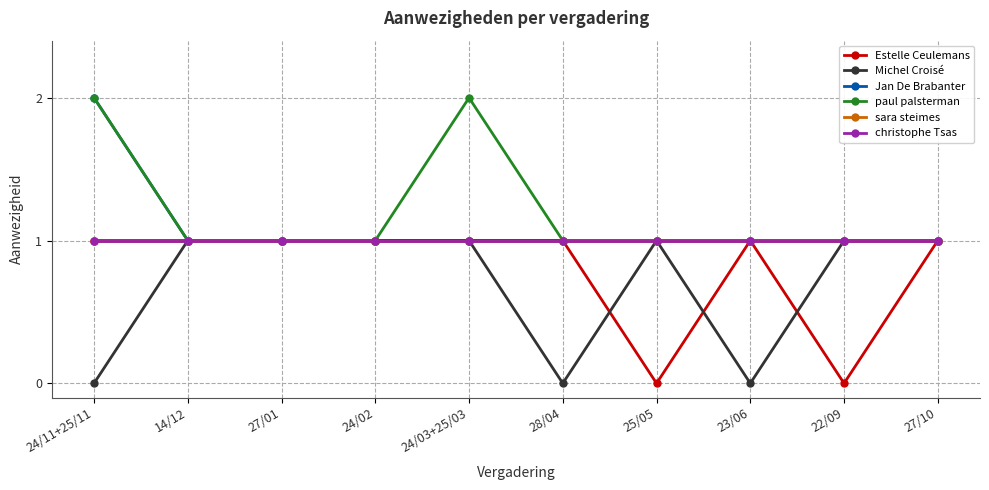

Is this an area chart (filled region under the line)?

No